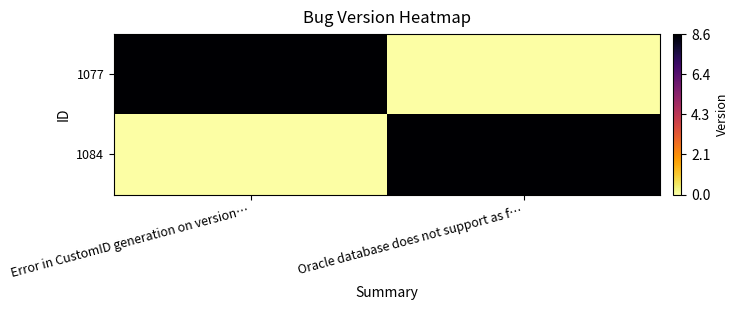

List the series in order of their peak value, highest first.

1077, 1084